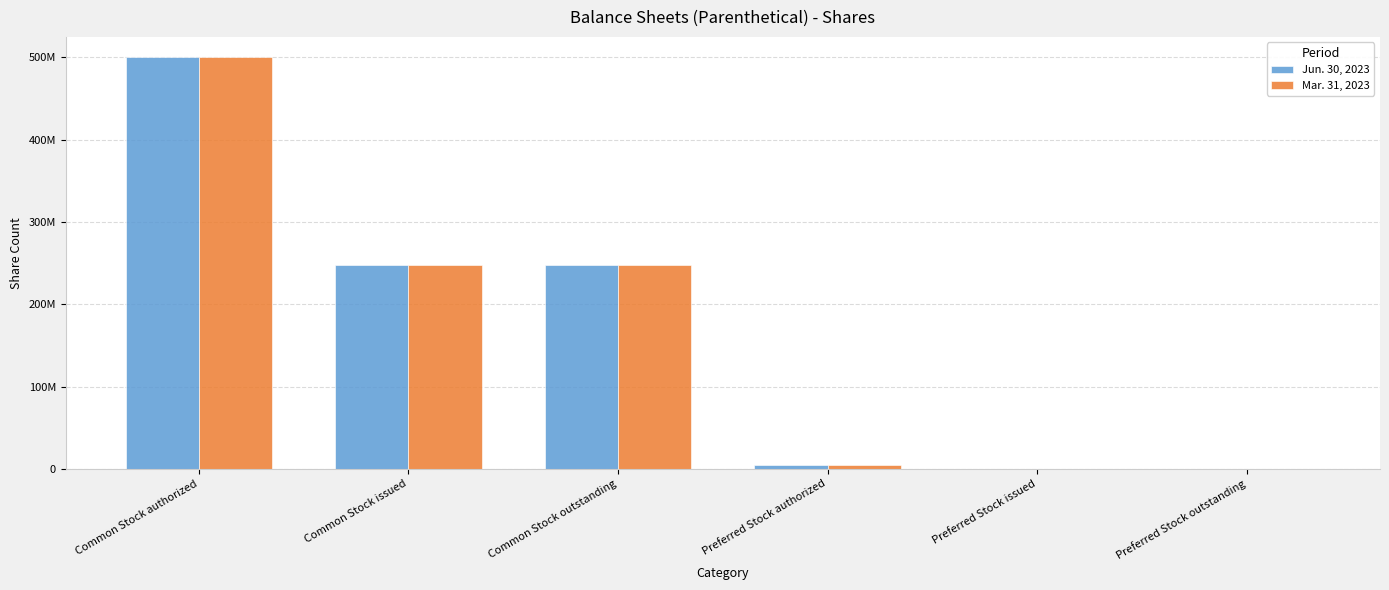

What are all the series names shown in the legend?

Jun. 30, 2023, Mar. 31, 2023